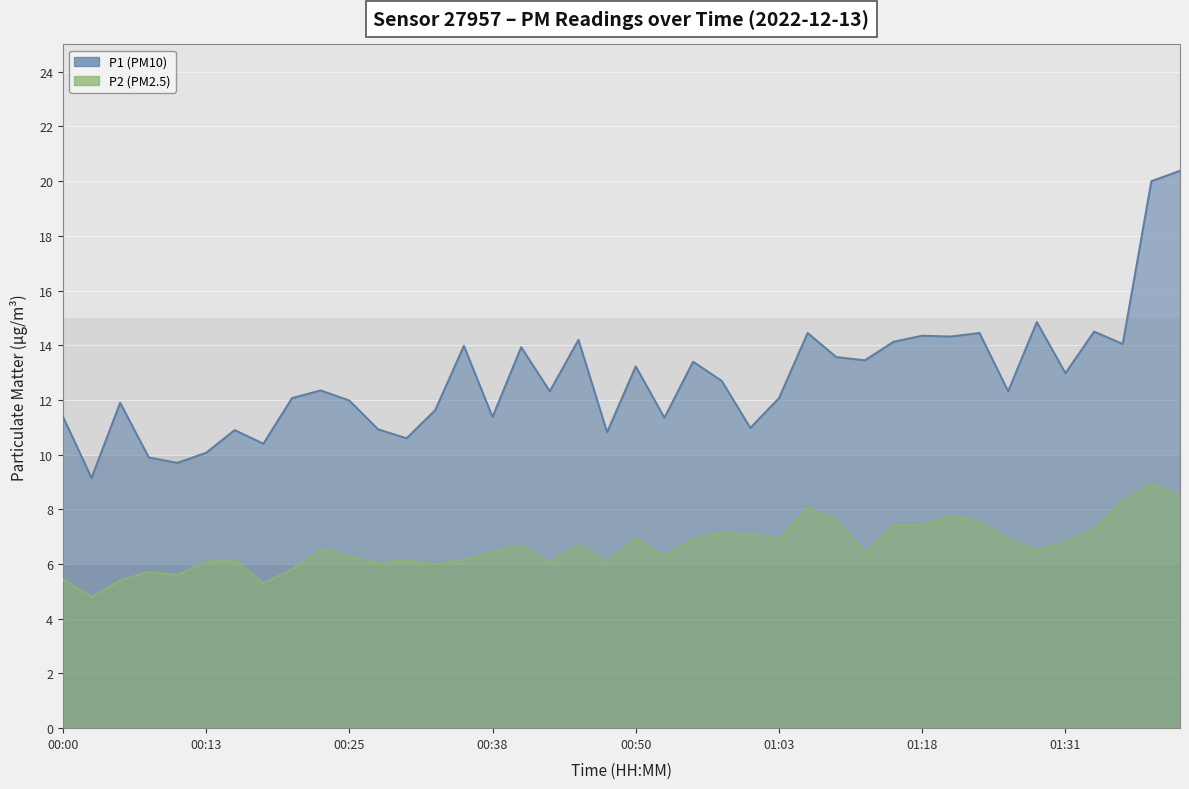

What value does the P1 series have at 00:35?

14.0